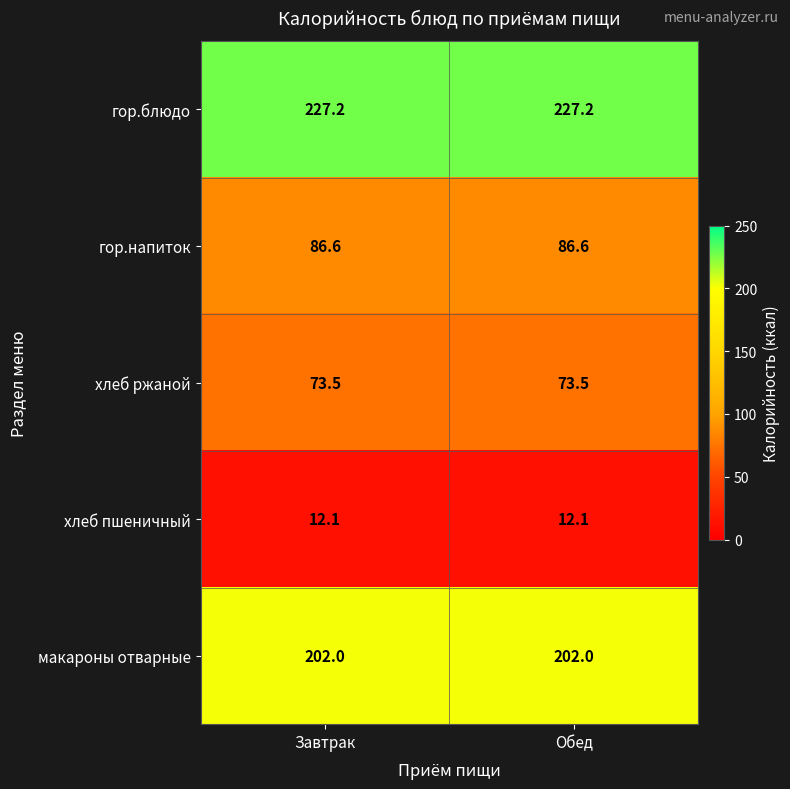

What is the sum of all гор.напиток values?

173.2